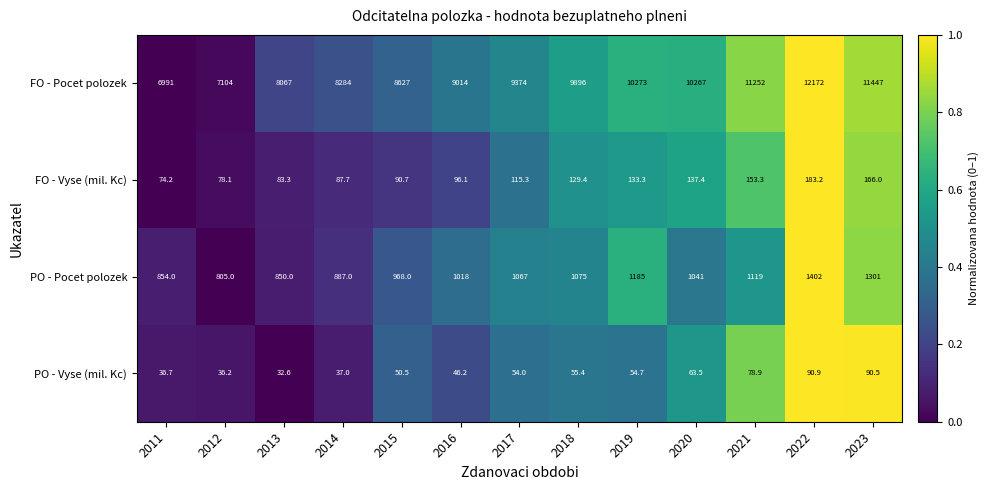

What is the difference between the FO - Vyse (mil. Kc) values at 2020 and 2013?

54.1